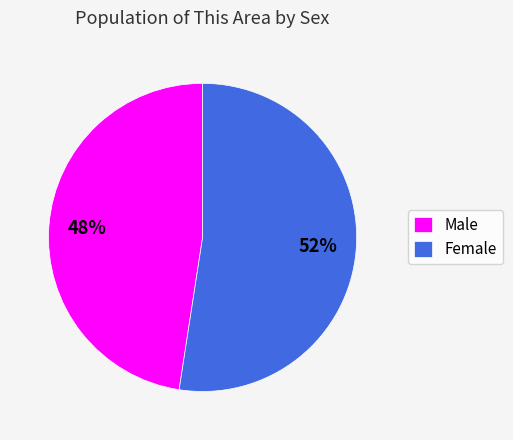

How many segments does this pie chart have?

2